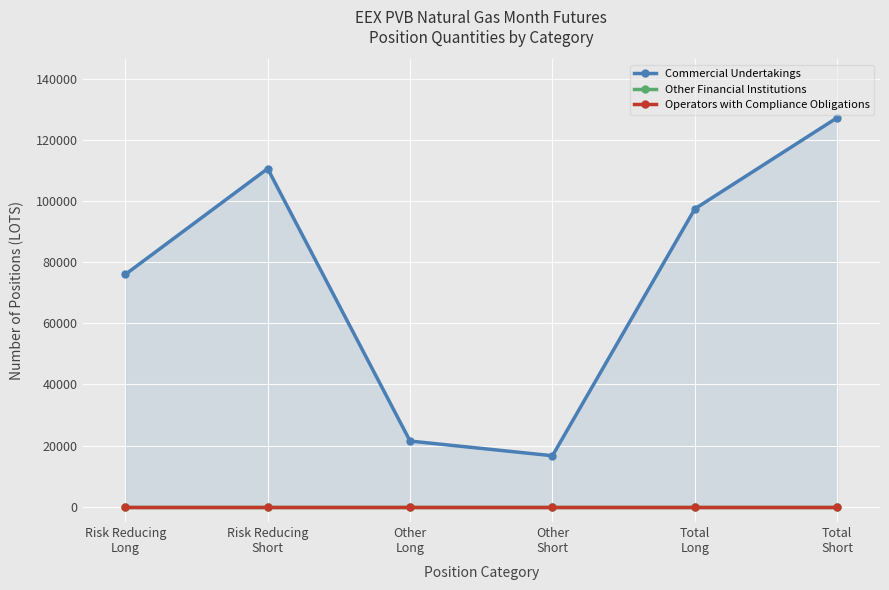

True or false: Other Financial Institutions and Commercial Undertakings intersect in this chart.

False